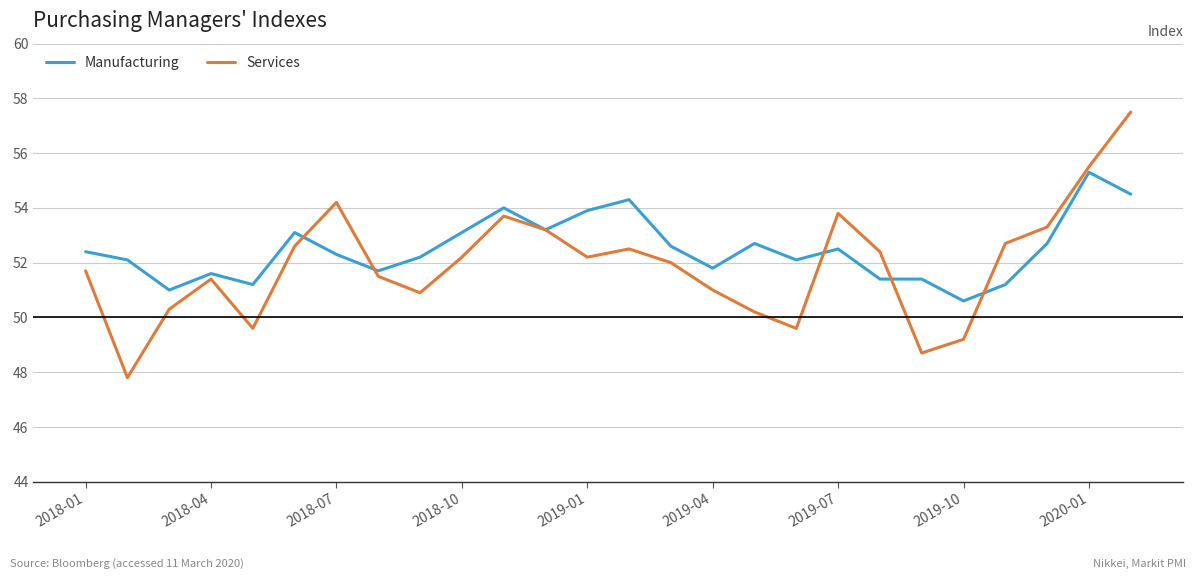

What is the greatest value displayed?

57.5